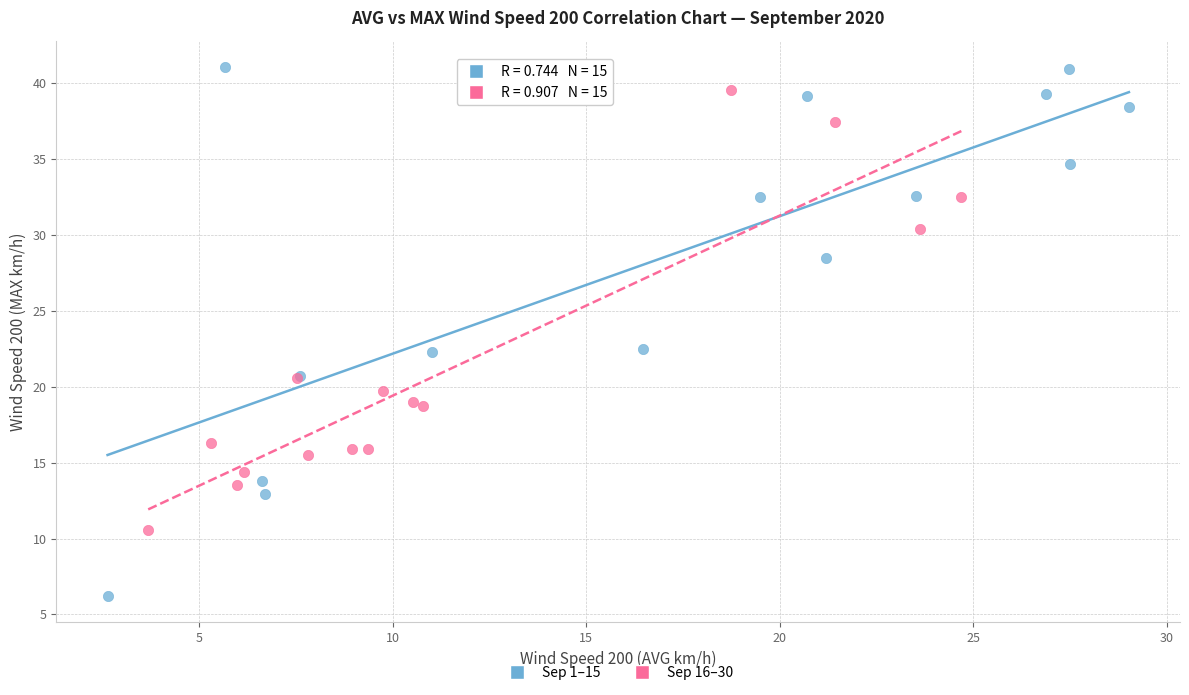

What are all the series names shown in the legend?

Sep 1–15, Sep 16–30